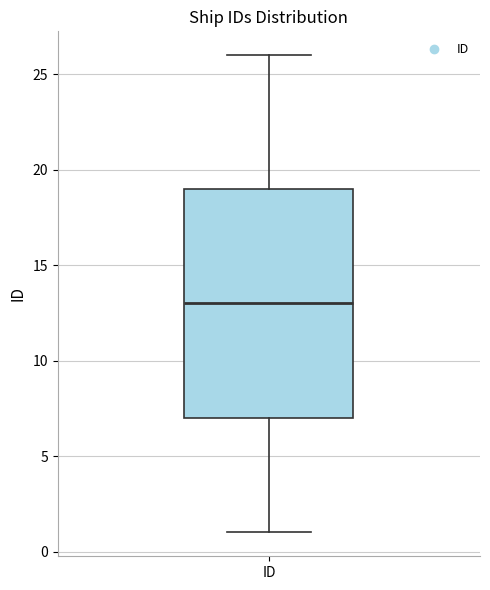

Where is the upper edge of the box for ID on the y-axis? The values are not printed on the chart, so give them approximately, as read against the axis.

19